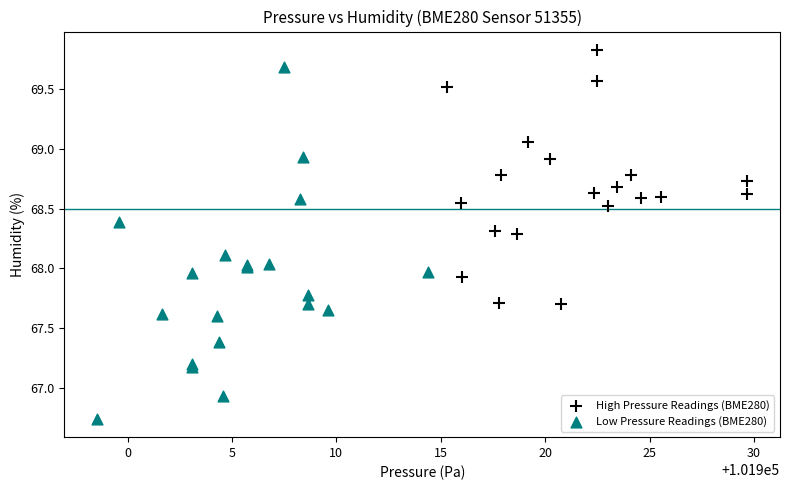

Which series reaches the minimum Y coordinate?

Low Pressure Readings (BME280)